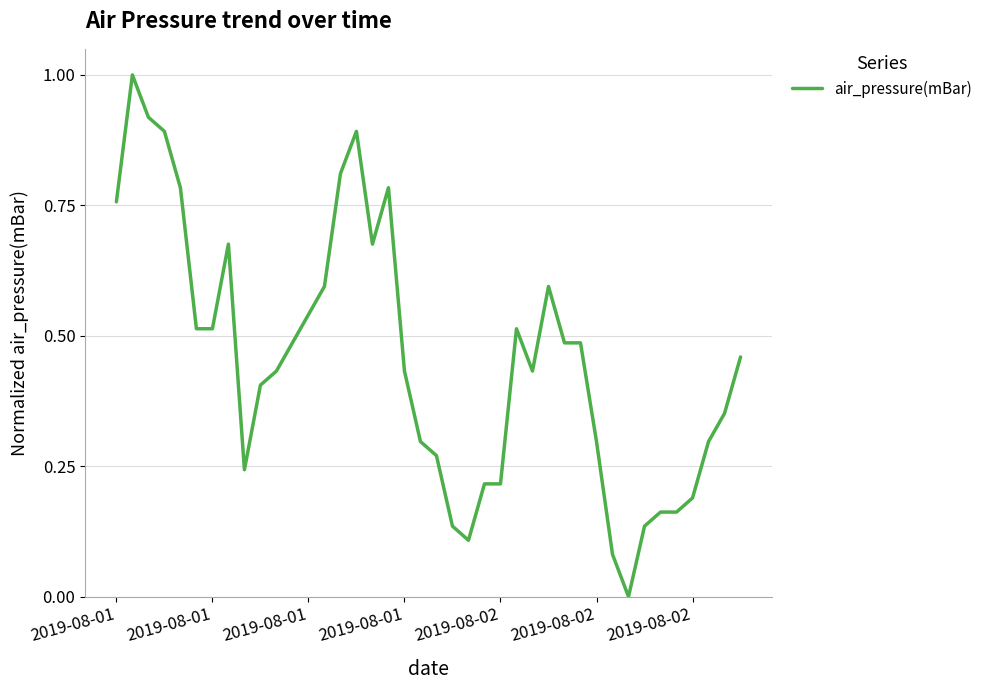

What is the difference between the maximum and minimum values?

1.0